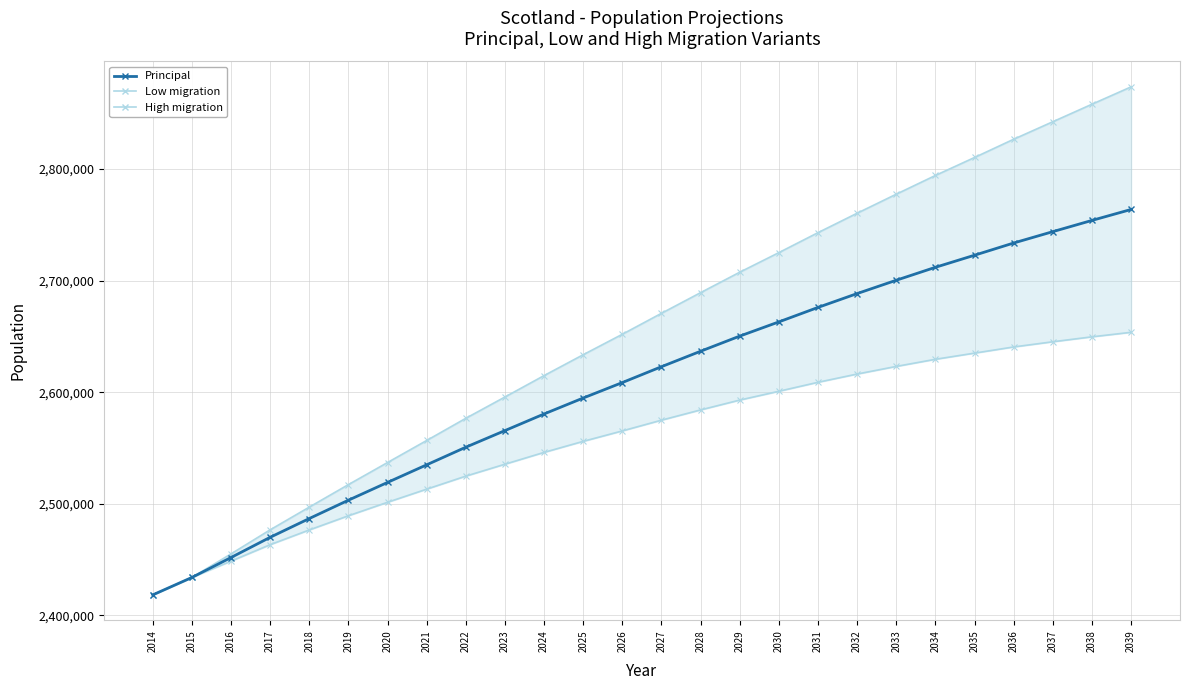

Does the chart display data point markers on the line(s)?

Yes